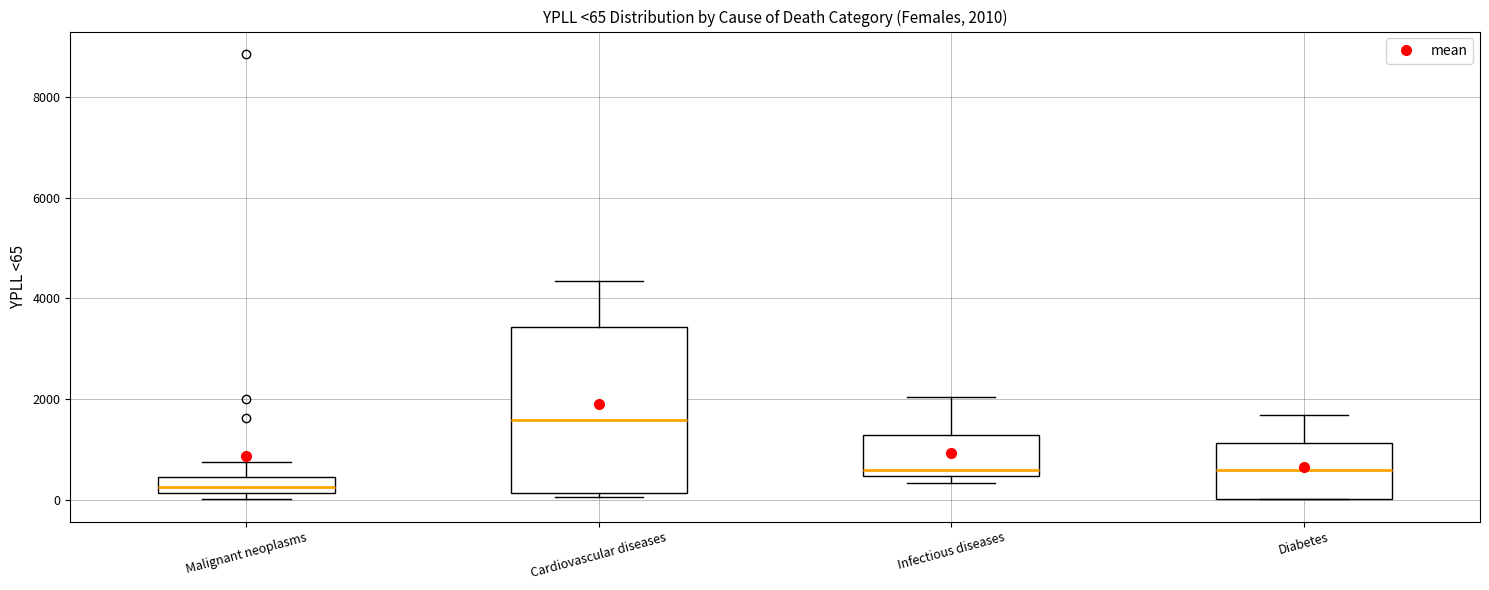

Which box has the lowest median line?

Malignant neoplasms